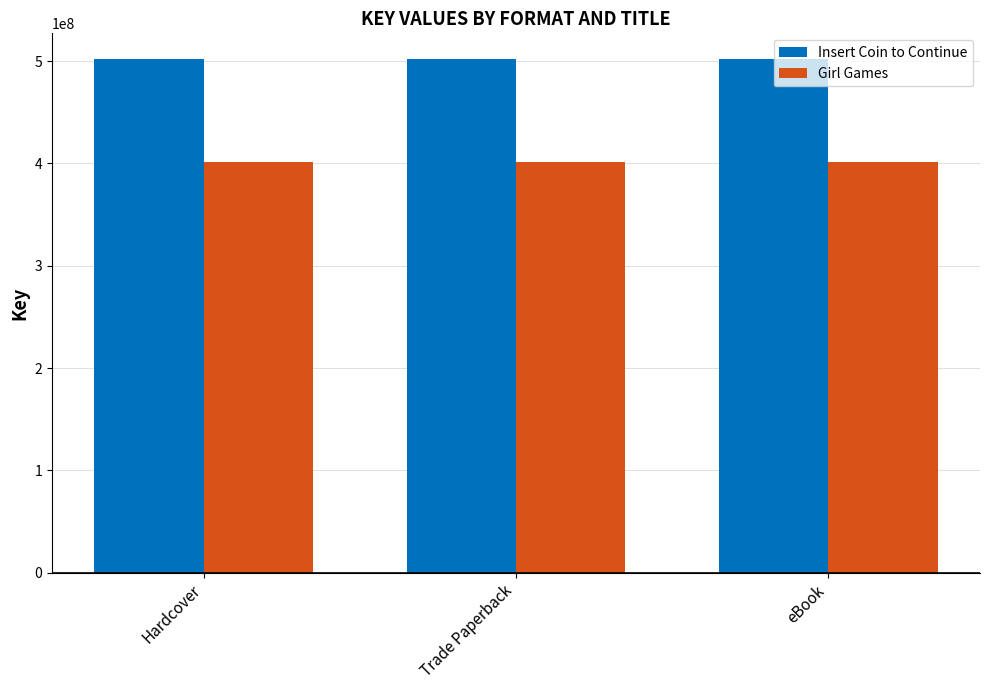

How many categories are shown in the chart?

3